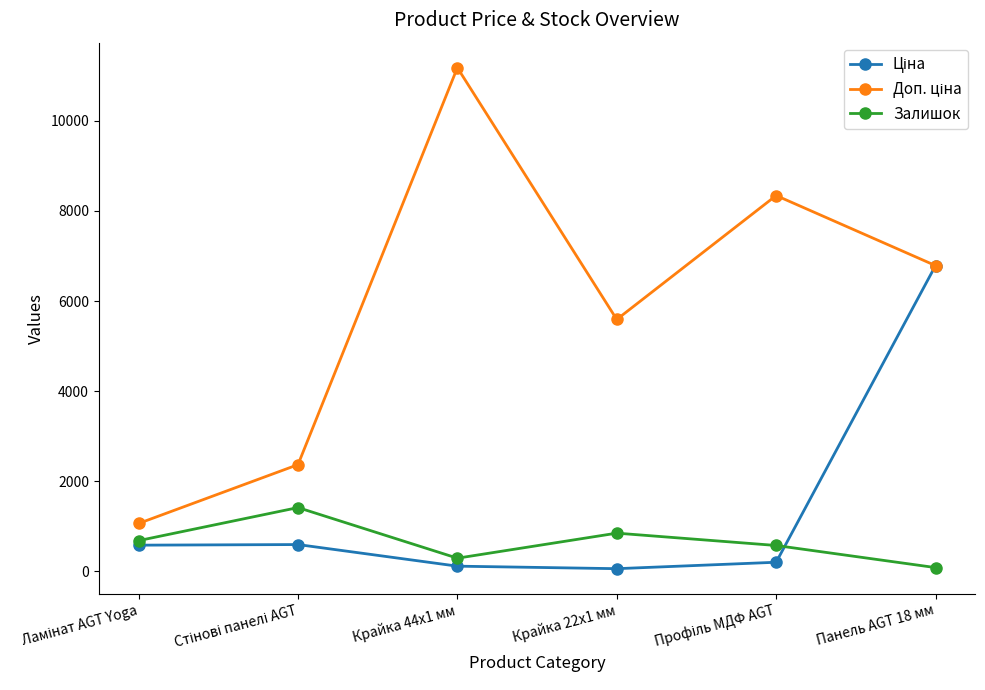

What is the label of the 1st point from the right?

Панель AGT 18 мм